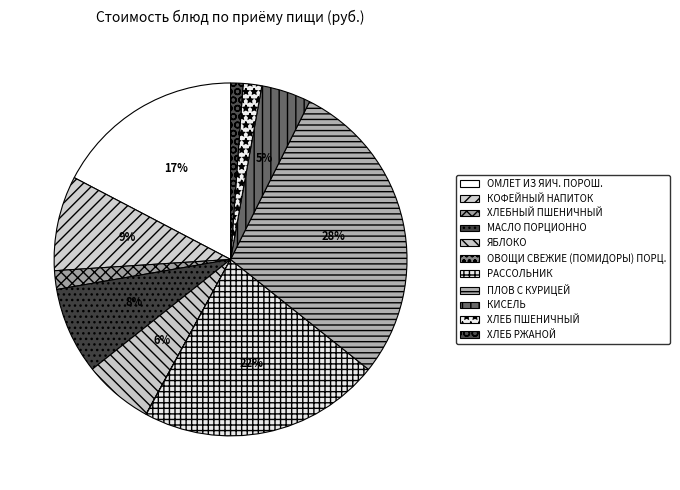

Do МАСЛО ПОРЦИОННО and ОВОЩИ СВЕЖИЕ (ПОМИДОРЫ) ПОРЦ. together represent more than half of the pie?

No